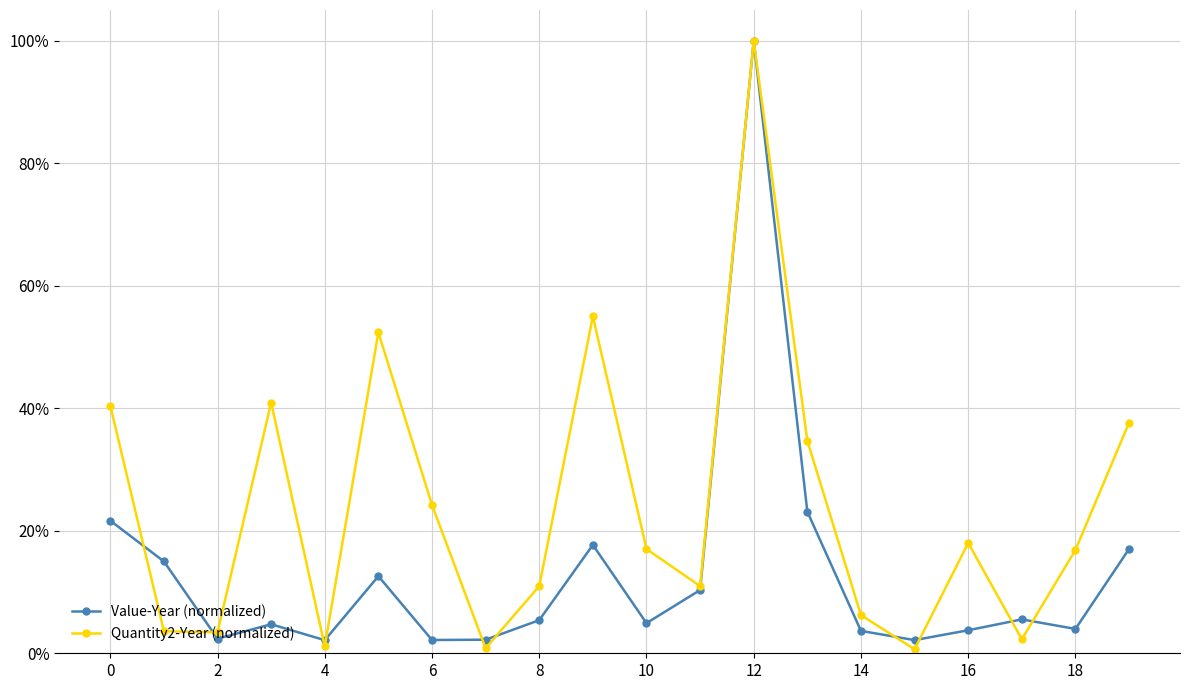

List the series in order of their overall mean, lowest first.

Value-Year (normalized), Quantity2-Year (normalized)